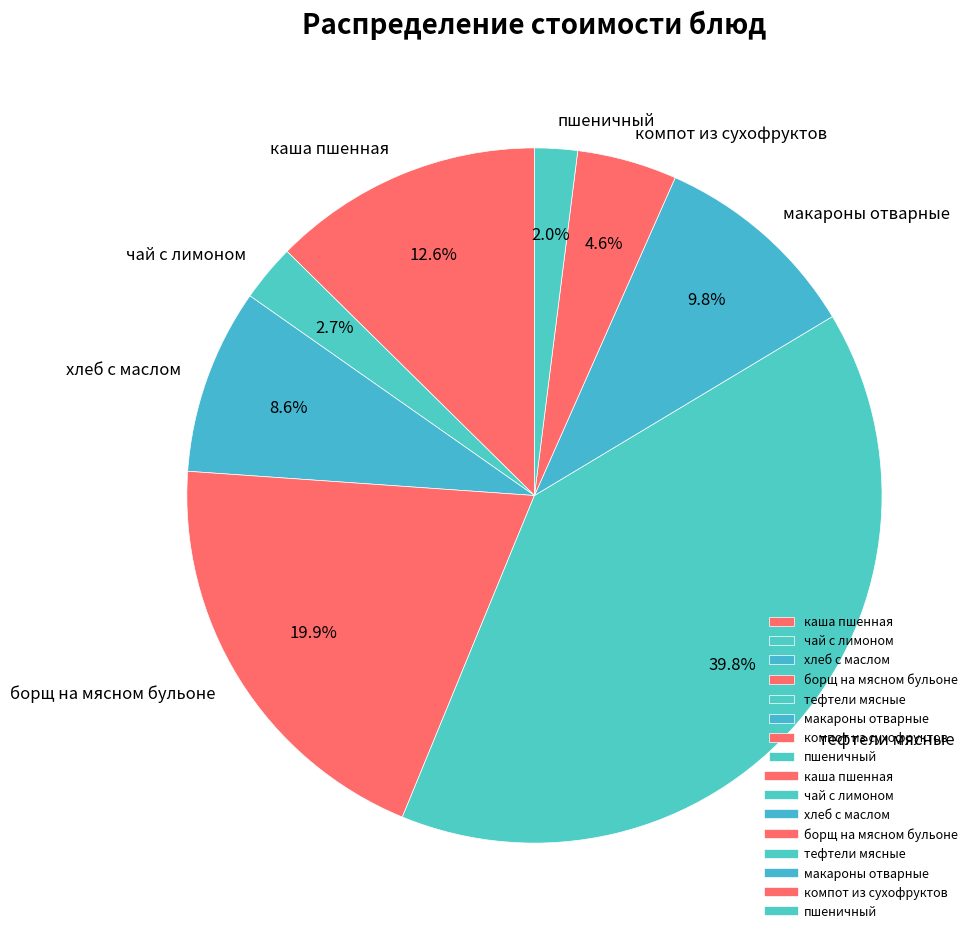

Is there any slice that represents more than half of the pie?

No